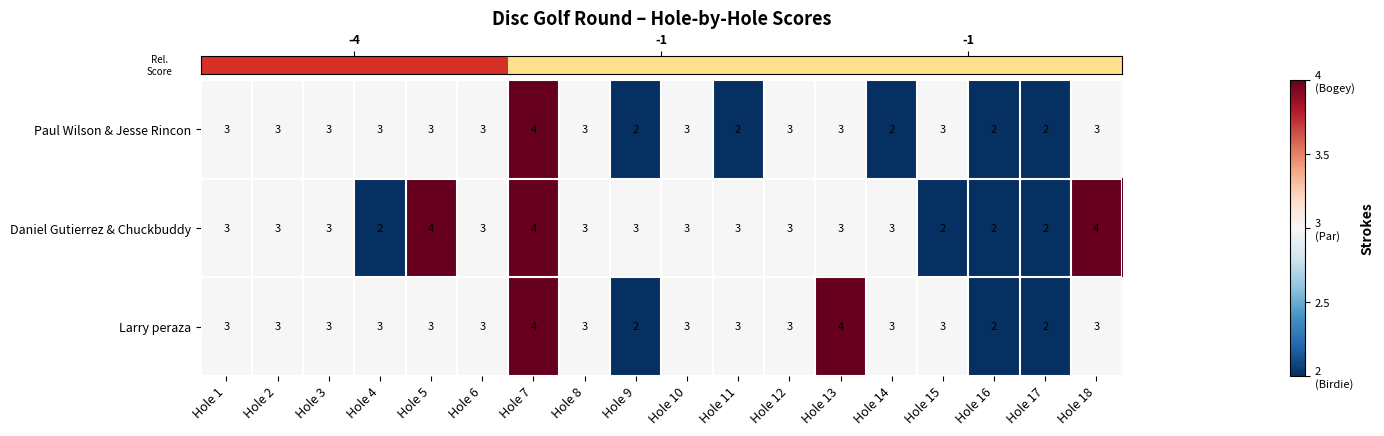

Is the value of Larry peraza at Hole 16 greater than the value of Paul Wilson & Jesse Rincon at Hole 4?

No